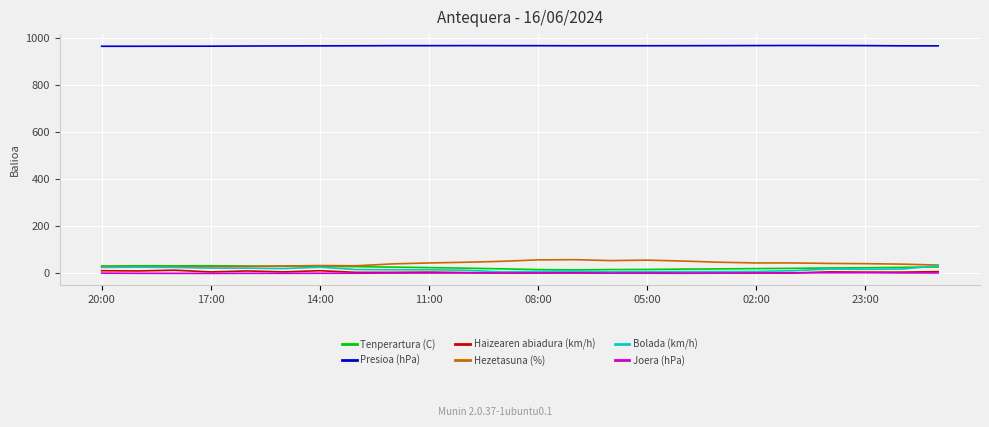

True or false: Presioa (hPa) and Hezetasuna (%) cross at least once.

False